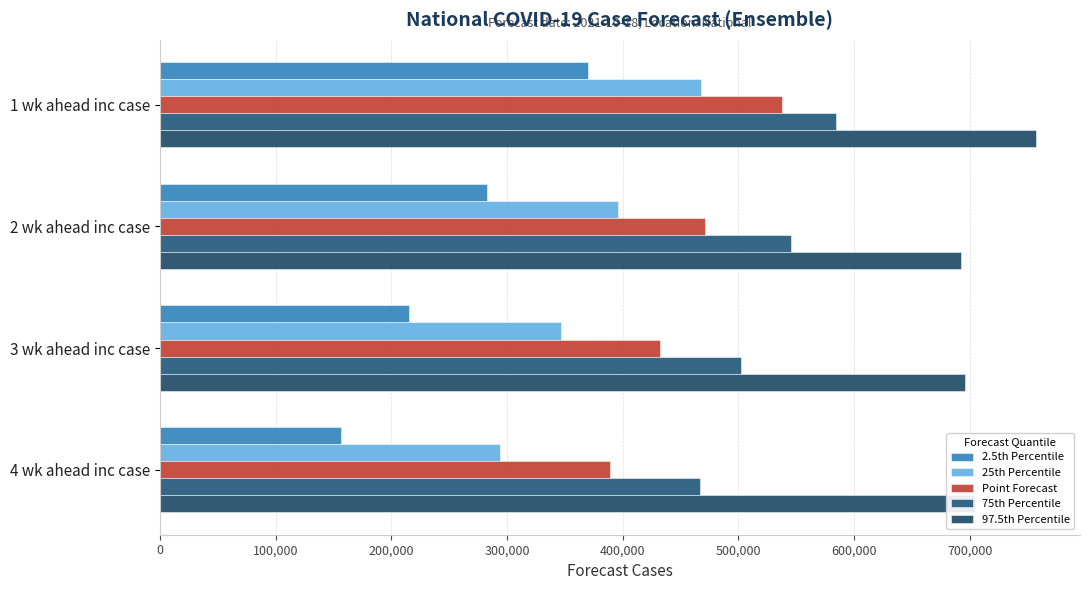

What is the average value of the 97.5th Percentile series?

712226